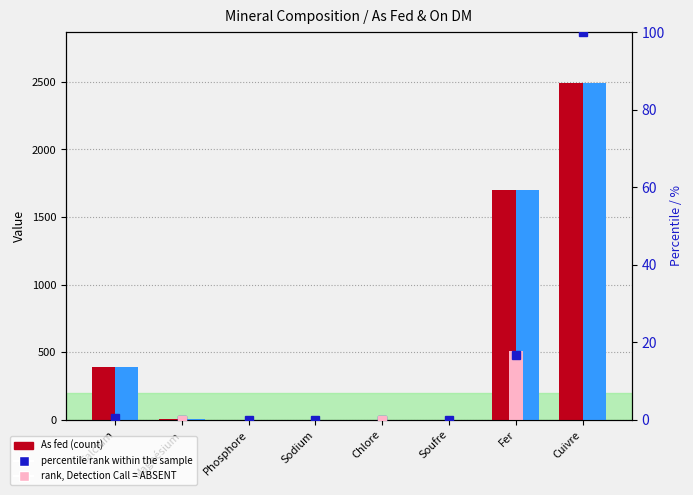

Which has a higher value, Calcium or Sodium?

Calcium